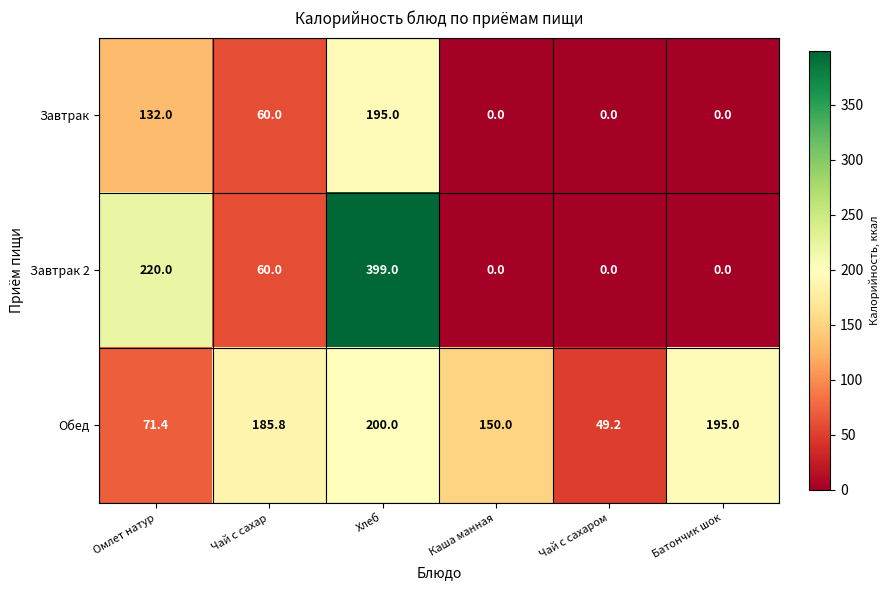

Reading left to right, what are all the values shown in this chart?

Завтрак: Омлет натур=132.0	Чай с сахар=60.0	Хлеб=195.0	Каша манная=0.0	Чай с сахаром=0.0	Батончик шок=0.0
Завтрак 2: Омлет натур=220.0	Чай с сахар=60.0	Хлеб=399.0	Каша манная=0.0	Чай с сахаром=0.0	Батончик шок=0.0
Обед: Омлет натур=71.4	Чай с сахар=185.8	Хлеб=200.0	Каша манная=150.0	Чай с сахаром=49.2	Батончик шок=195.0